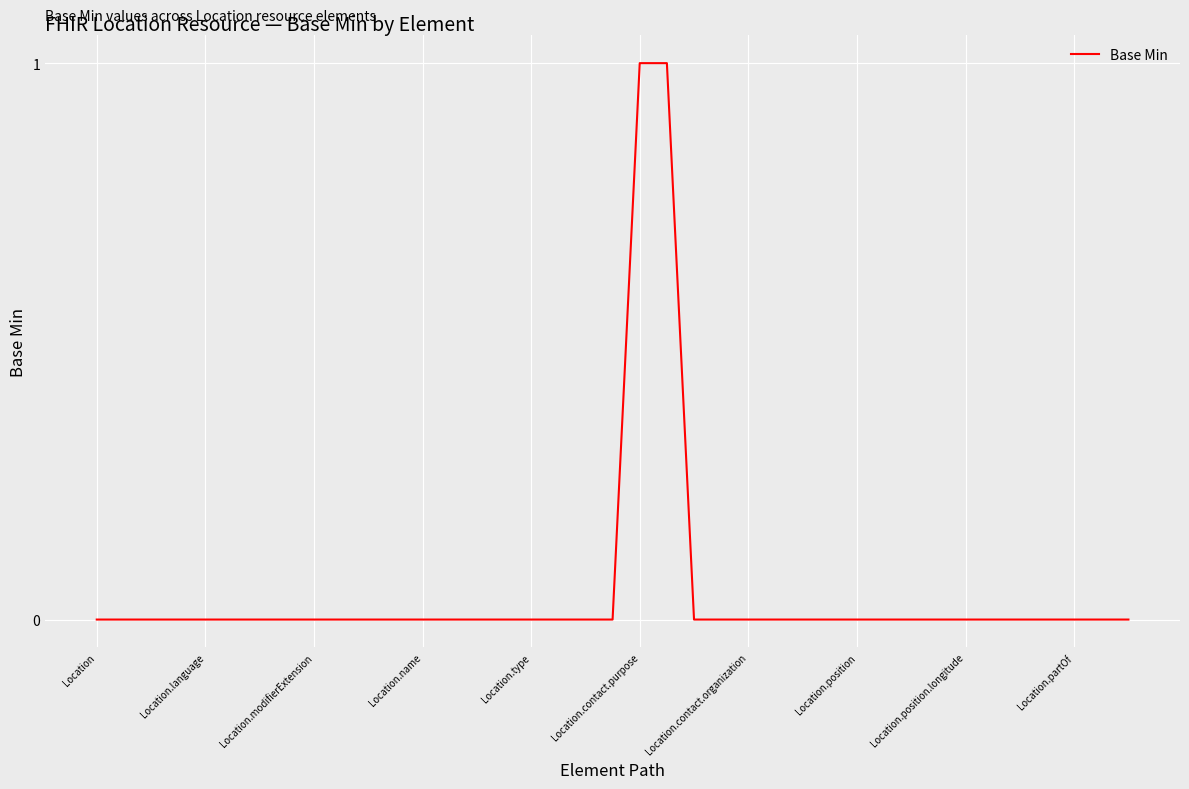

The value at Location.contact.organization is 0. True or false?

True